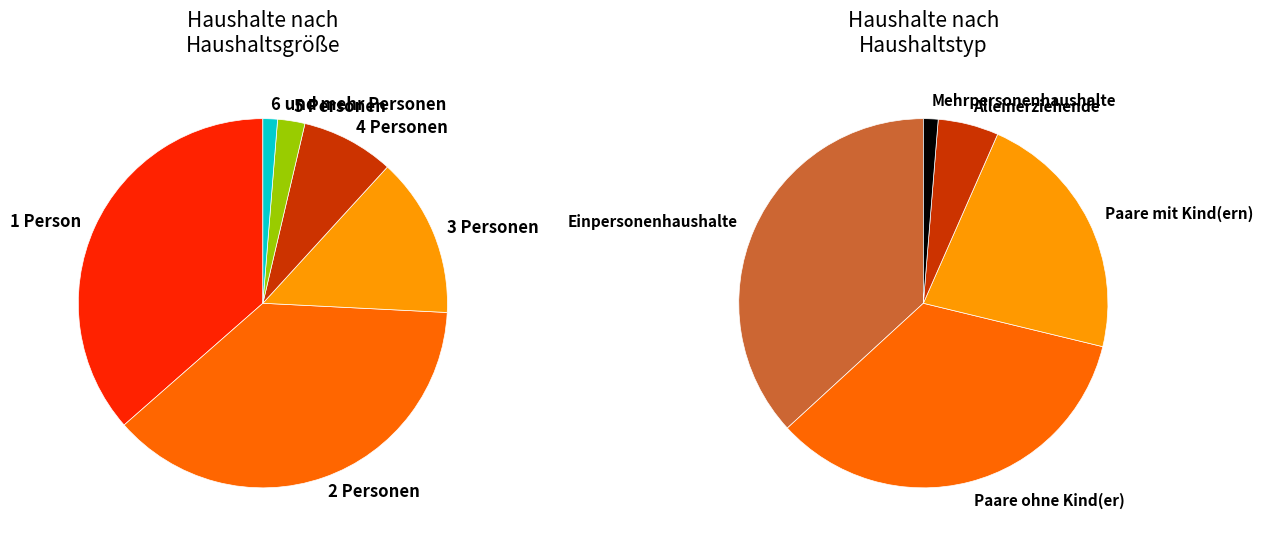

What is the change in value from 1 Person to 3 Personen?

-141